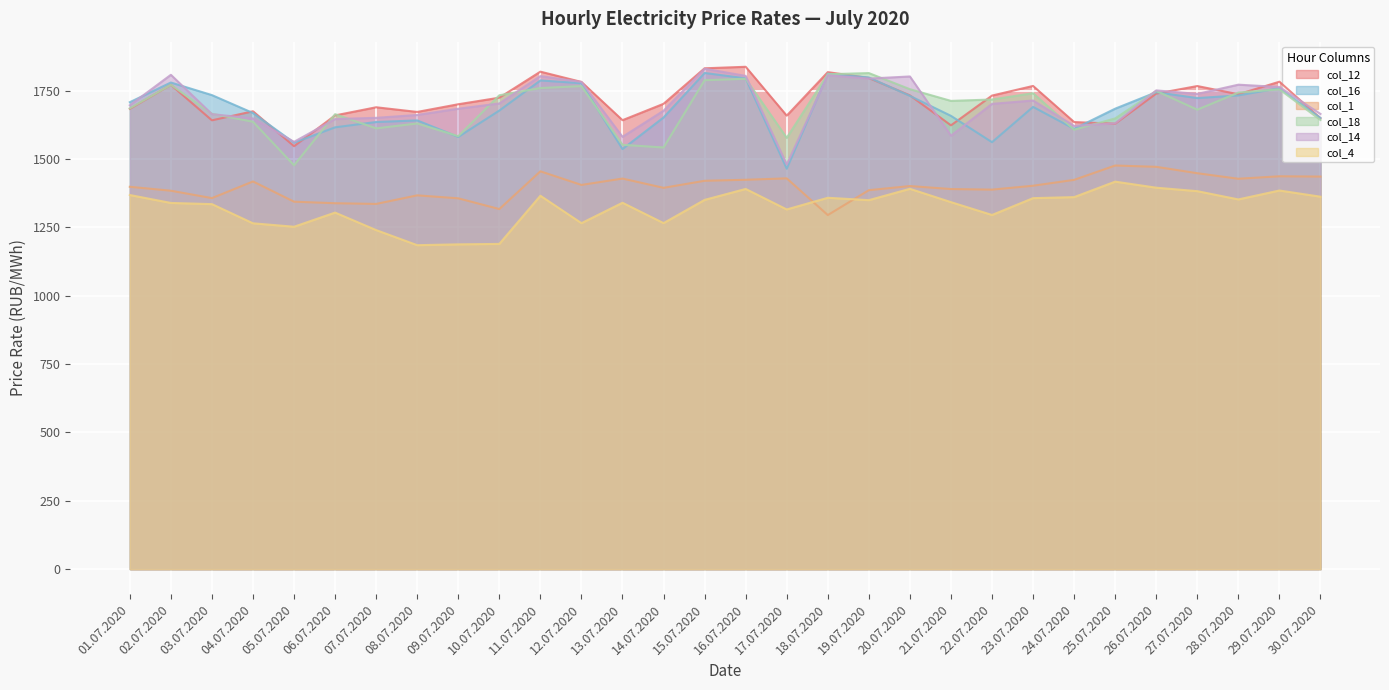

How many values in the col_16 series are below 1690?

15